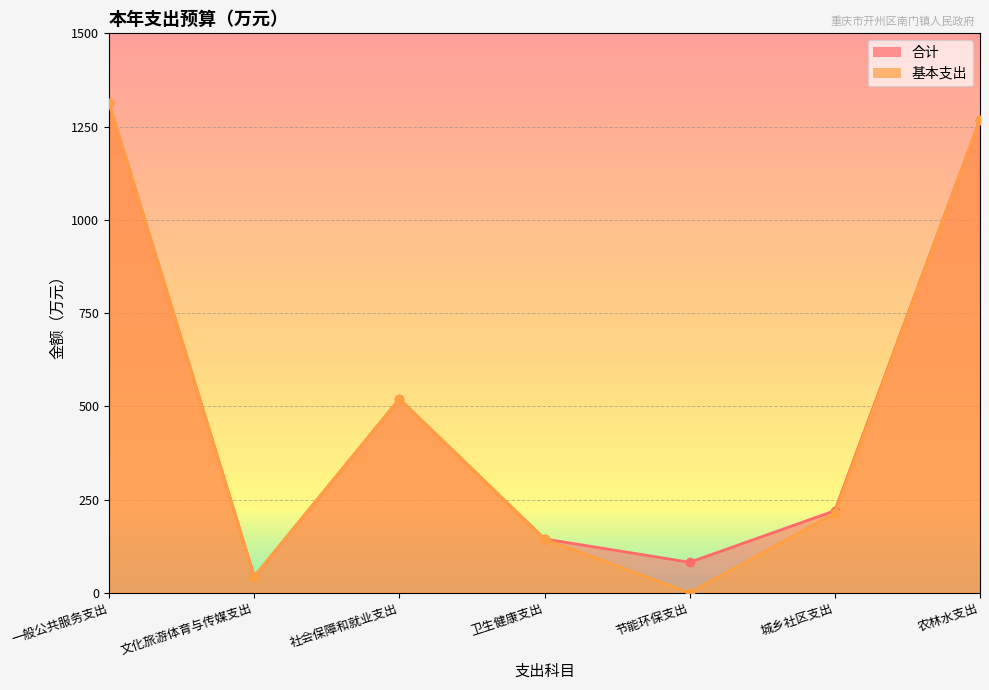

At which category does 合计 reach its first local peak?

社会保障和就业支出